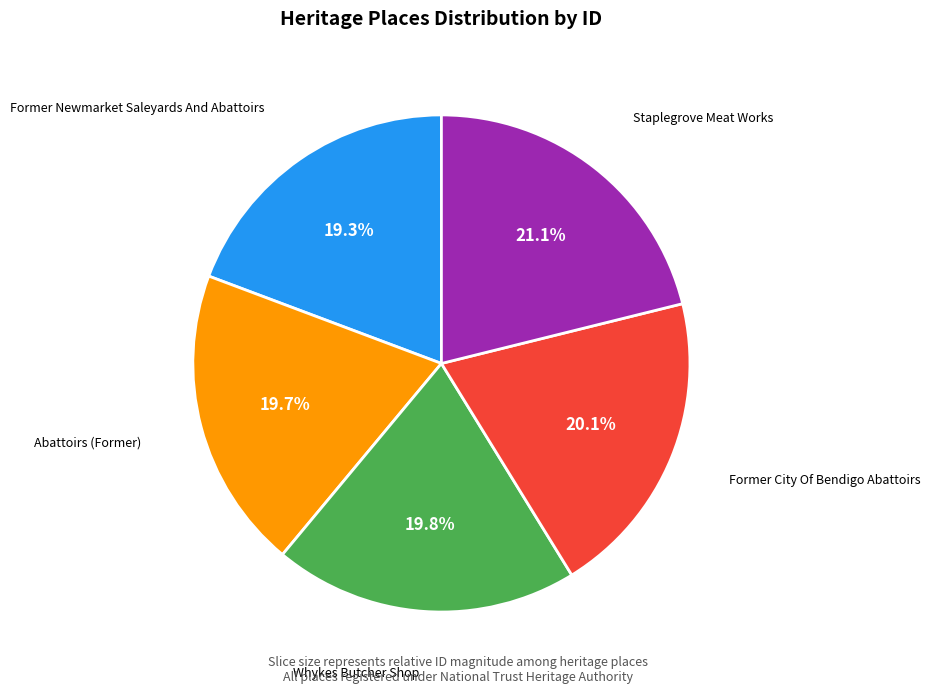

To the nearest percent, what is the average slice percentage?

20%